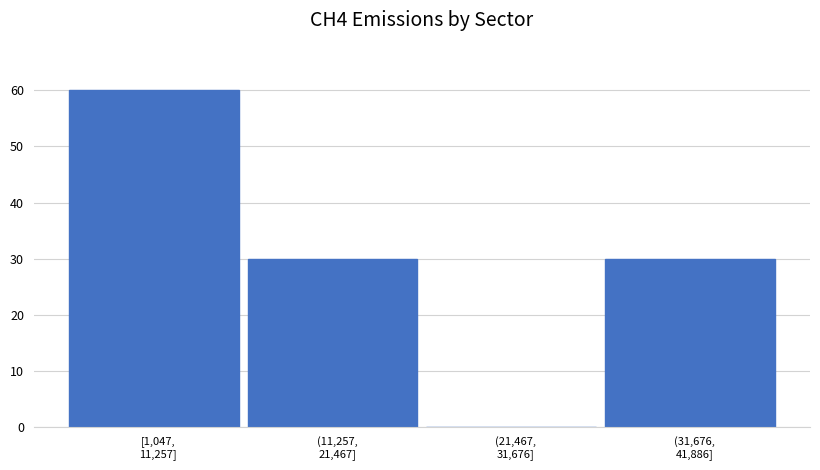

What is the greatest value displayed?

60